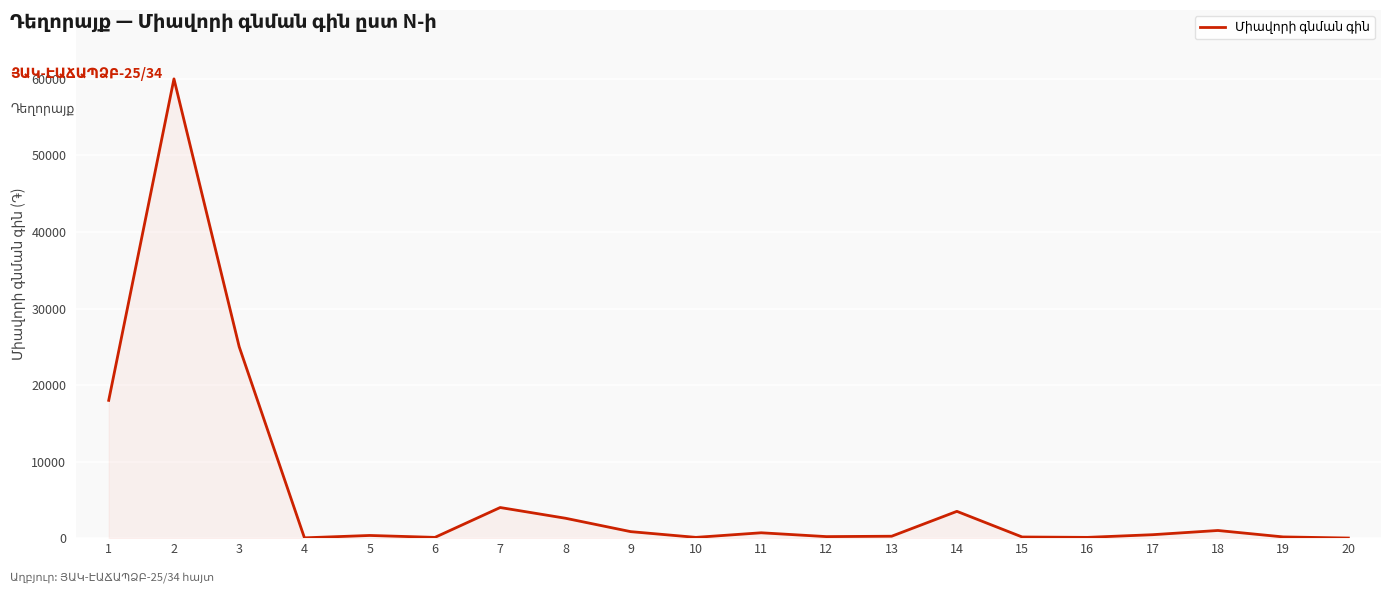

What is the average value?

5878